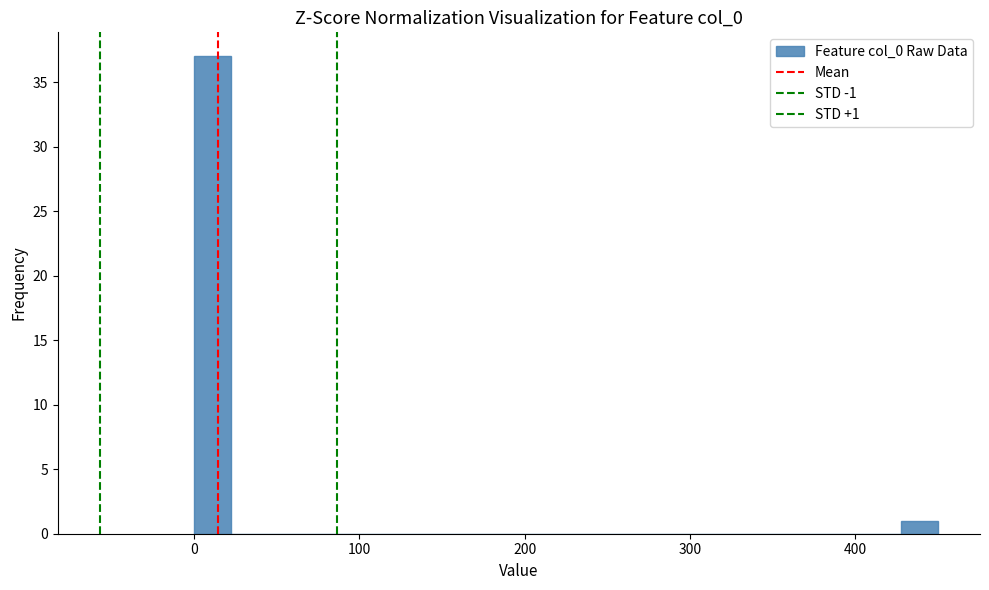

Around what value on the x-axis is the tallest bar? Give the approximate position of its centre, as read against the axis.

10